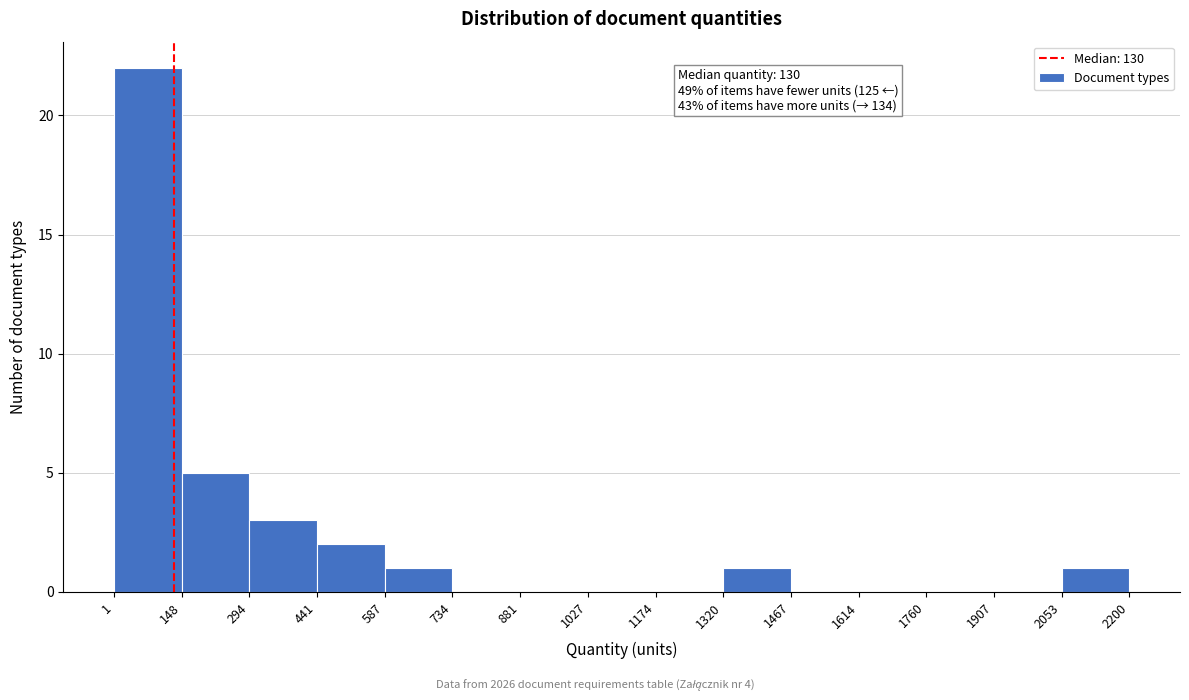

Which range on the x-axis has the tallest bar?

1 to 148